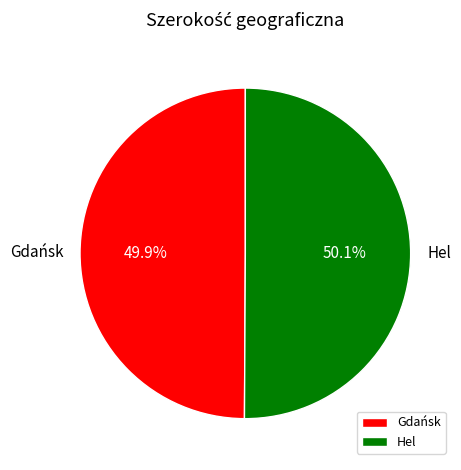

Is there any slice that represents more than half of the pie?

Yes